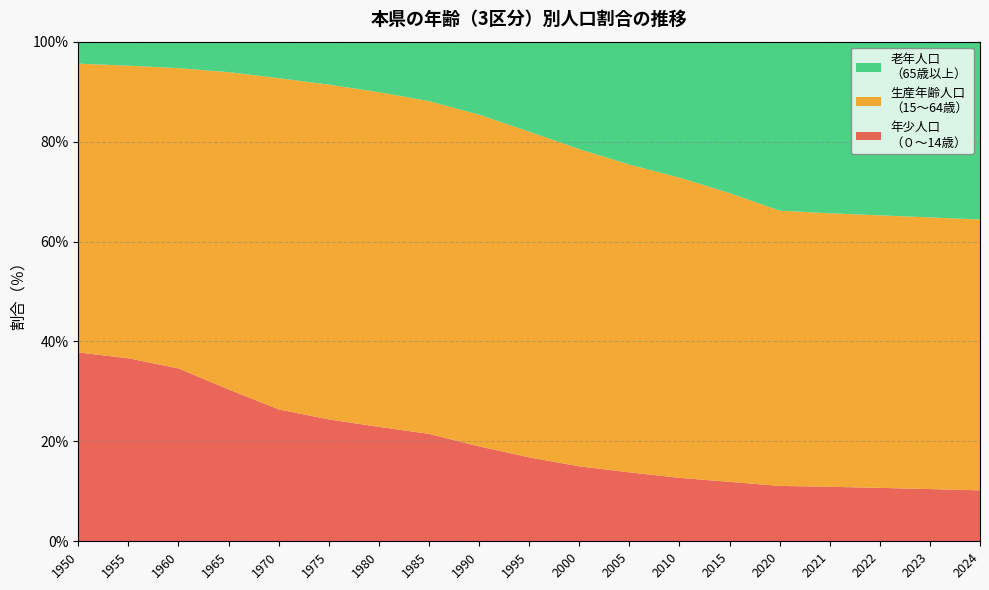

Reading right to left, what are all the values shown in this chart?

年少人口
（０～14歳）: 10.2	10.4	10.7	10.9	11.1	11.9	12.7	13.8	15.0	16.8	19.0	21.5	22.9	24.4	26.4	30.4	34.6	36.6	37.8
生産年齢人口
（15～64歳）: 54.2	54.4	54.5	54.7	55.1	57.8	60.1	61.6	63.5	65.2	66.4	66.6	67.0	67.0	66.3	63.5	60.1	58.6	57.8
老年人口
（65歳以上）: 35.6	35.2	34.8	34.4	33.8	30.4	27.2	24.6	21.5	18.0	14.5	11.9	10.1	8.5	7.3	6.1	5.3	4.8	4.4